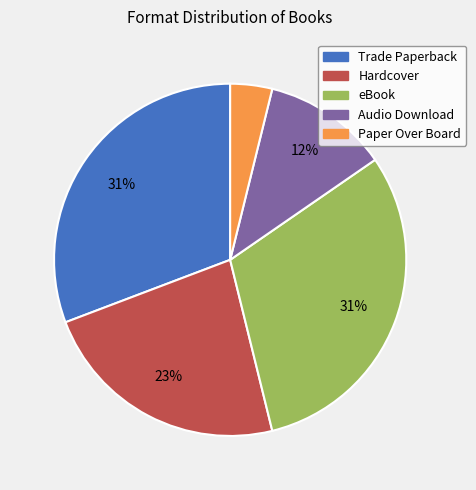

Does eBook account for over 50% of the chart?

No